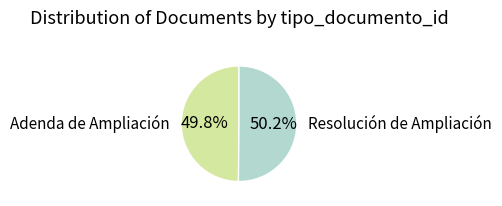

Is there any slice that represents more than half of the pie?

Yes